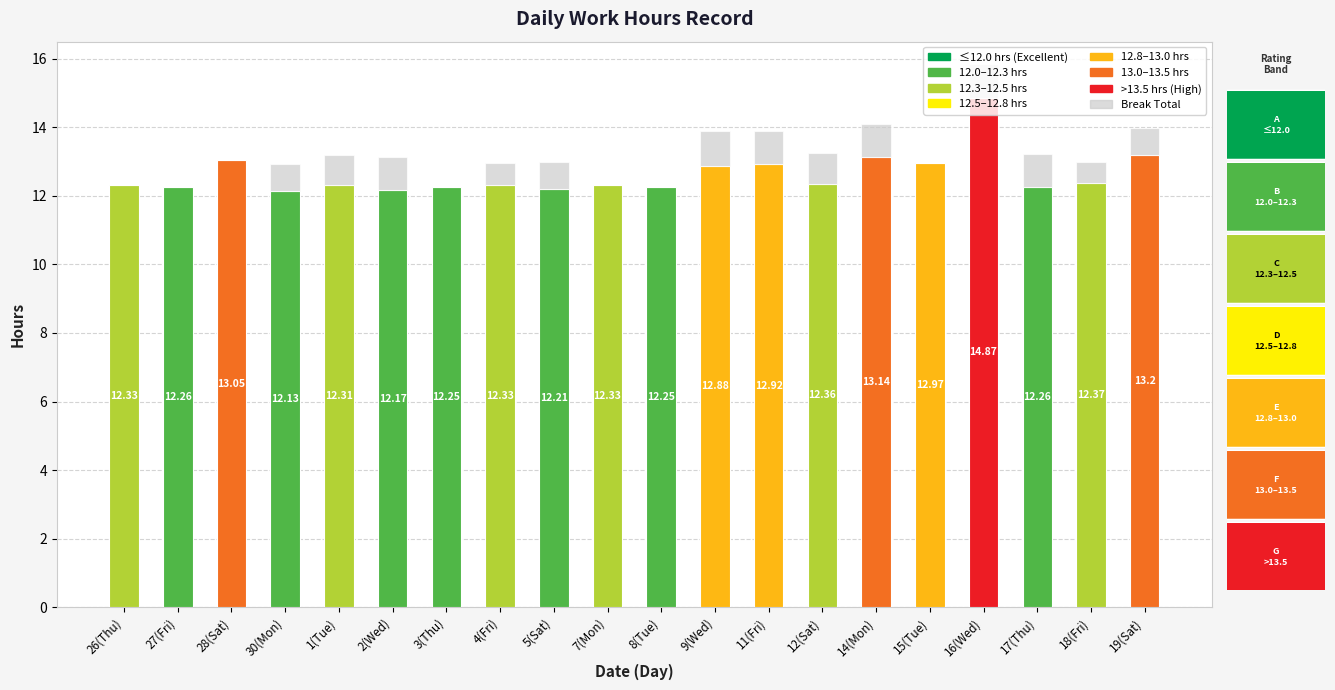

At which category is the sum across all series the highest?

16(Wed)